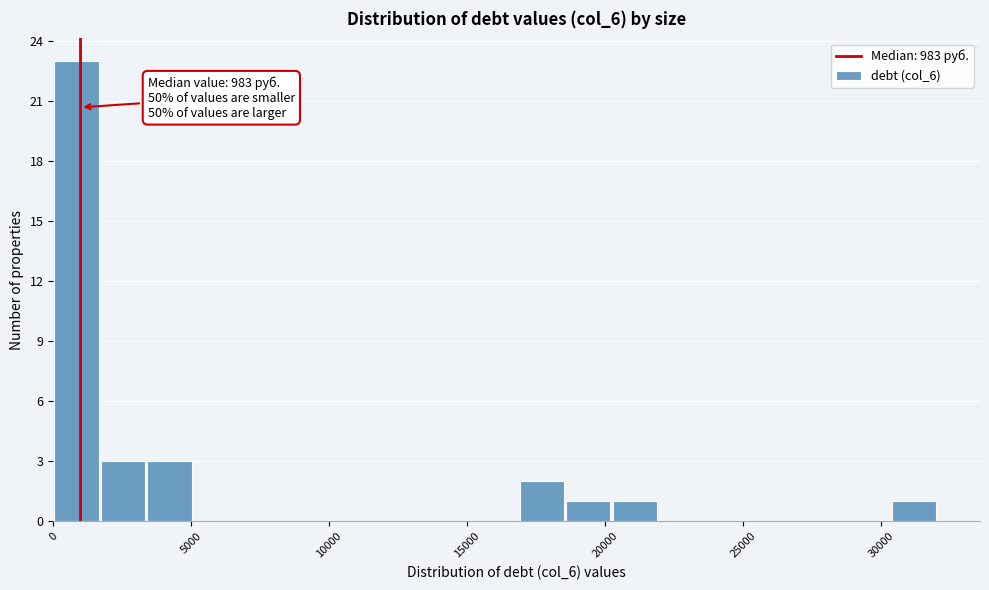

Read against the x-axis, roughly where is the centre of the tallest bar?

1000